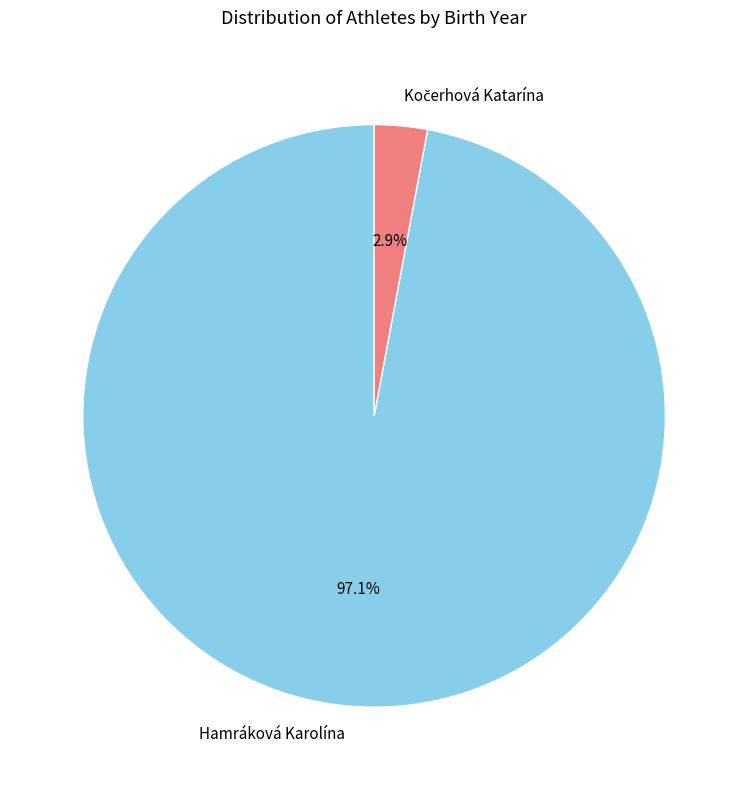

What percentage is NOT represented by Hamráková Karolína?

2.9%